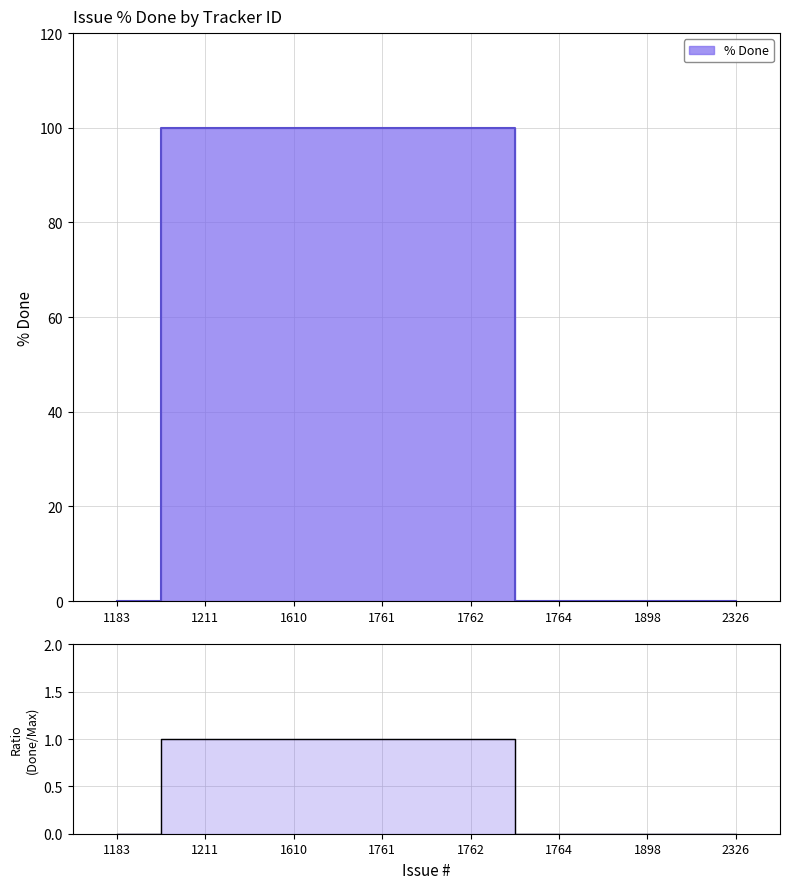

List the labels in order of value, largest first.

1211, 1610, 1761, 1762, 1183, 1764, 1898, 2326